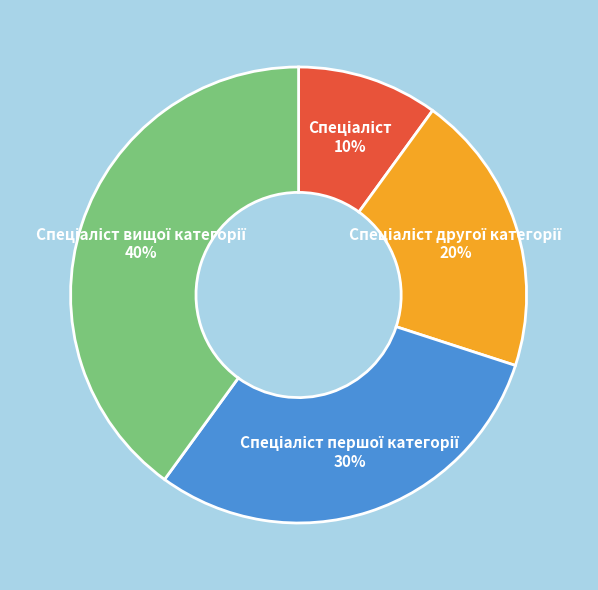

To the nearest percent, what is the average slice percentage?

25%